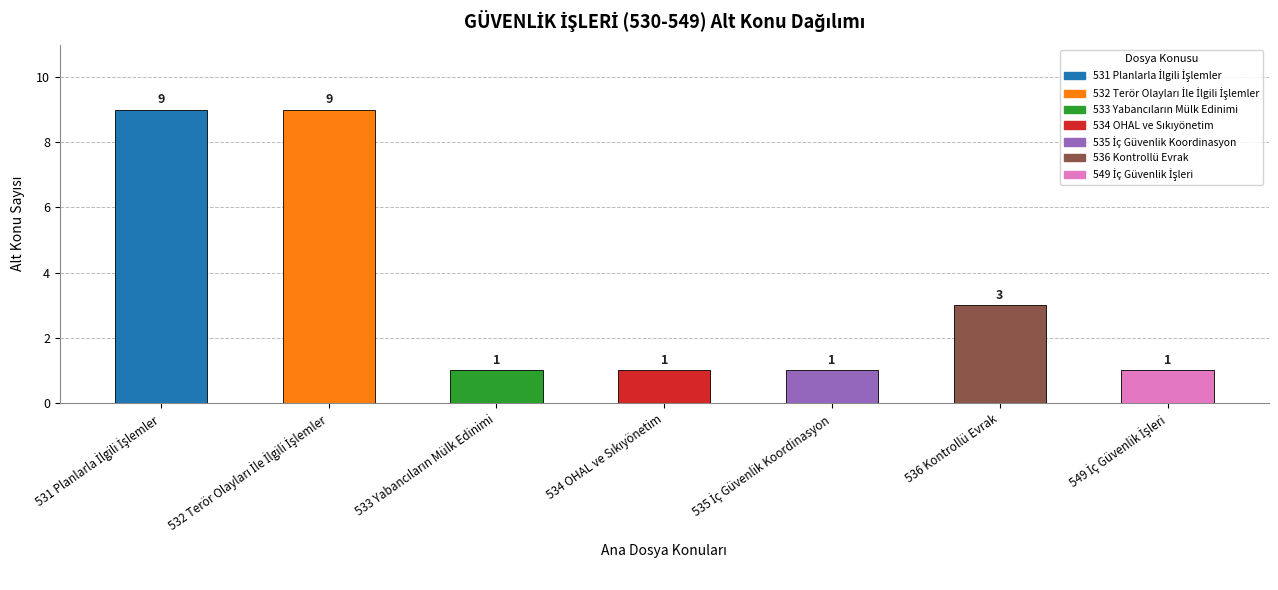

How many values are between 1 and 9?

7